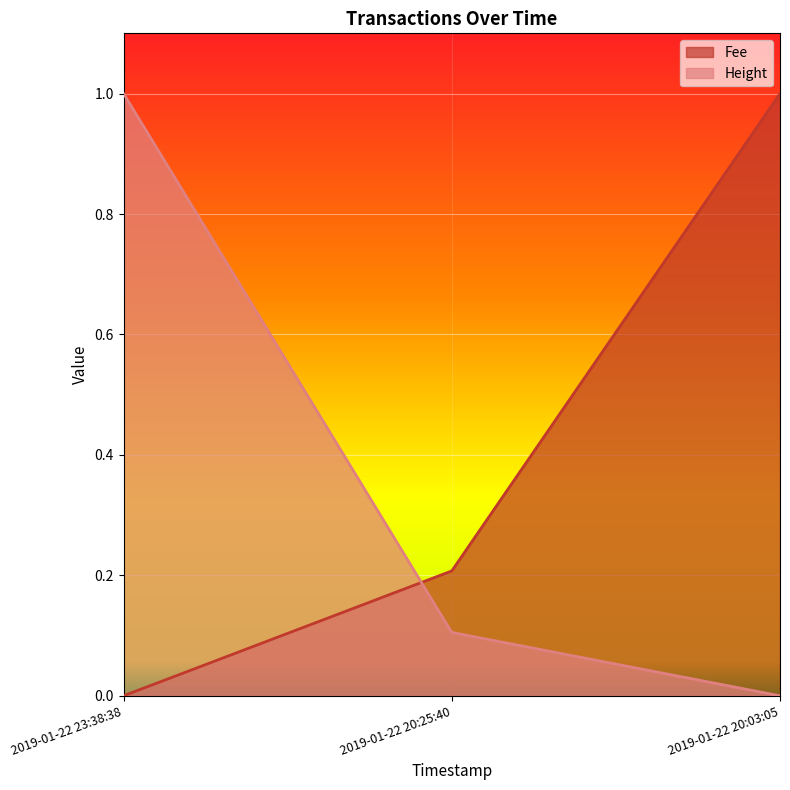

What is the total value across all series at 2019-01-22 20:03:05?

1.0